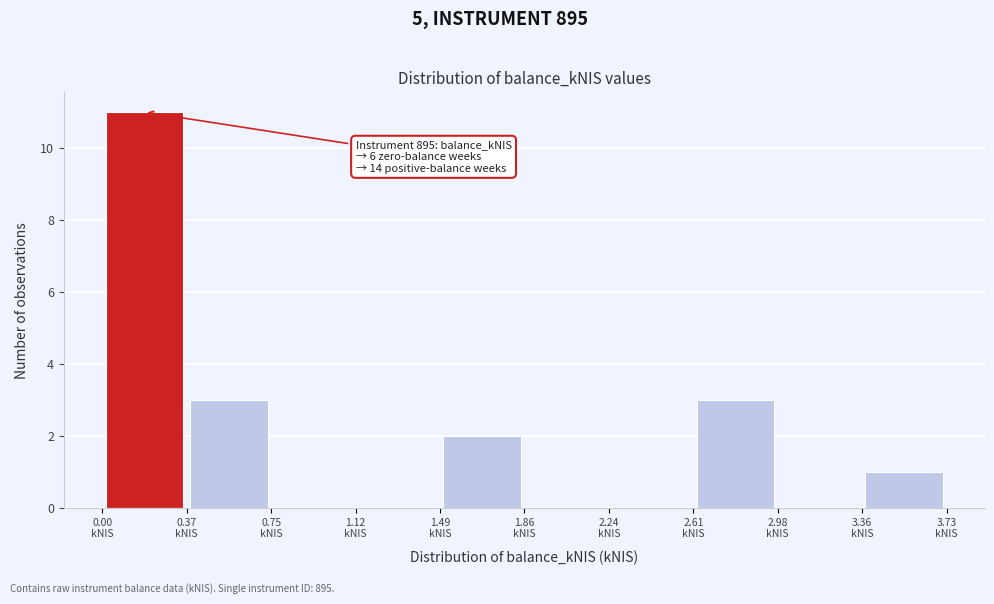

Which range on the x-axis has the tallest bar?

0.00 to 0.35